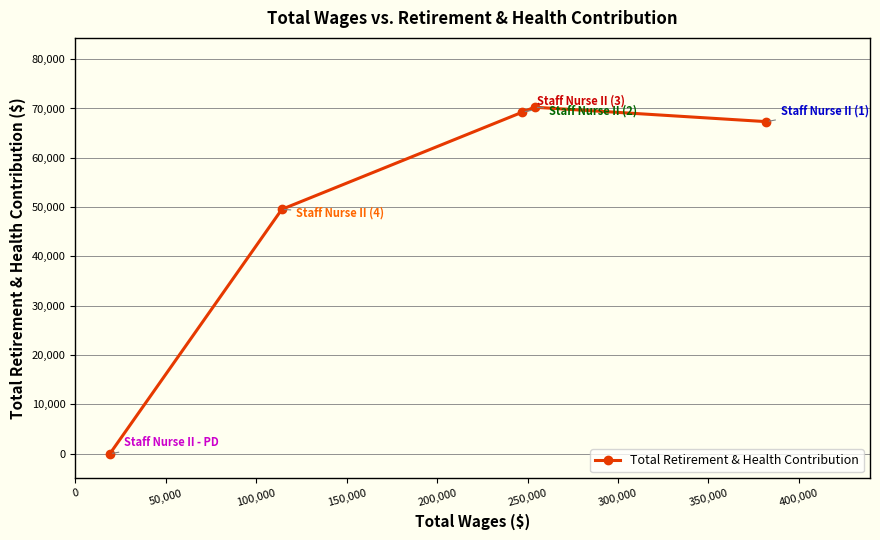

True or false: the data has more than 1 interior local peaks.

False